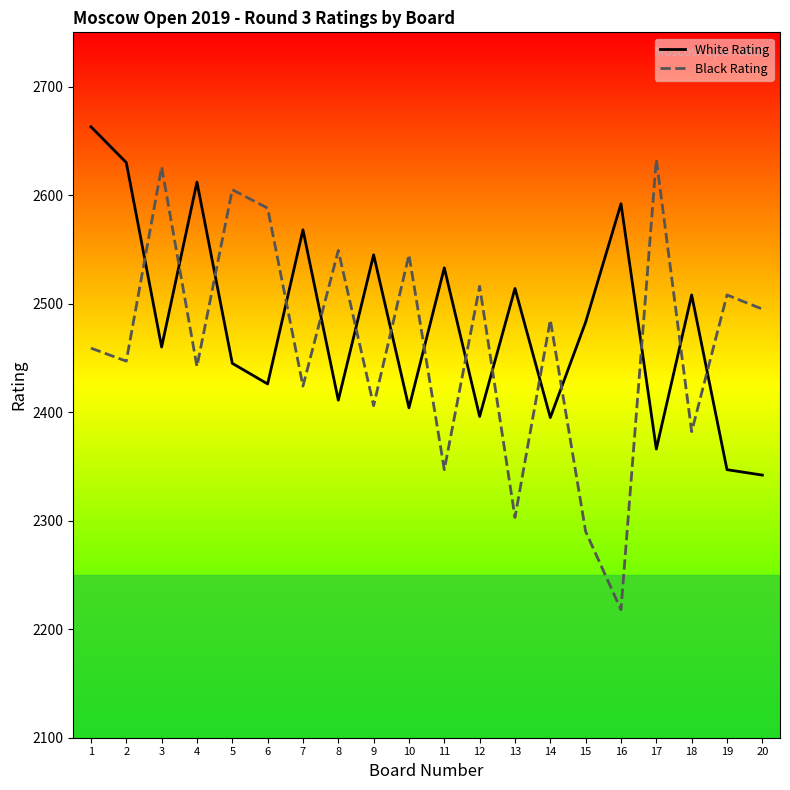

Between 13 and 5, which is larger?

13